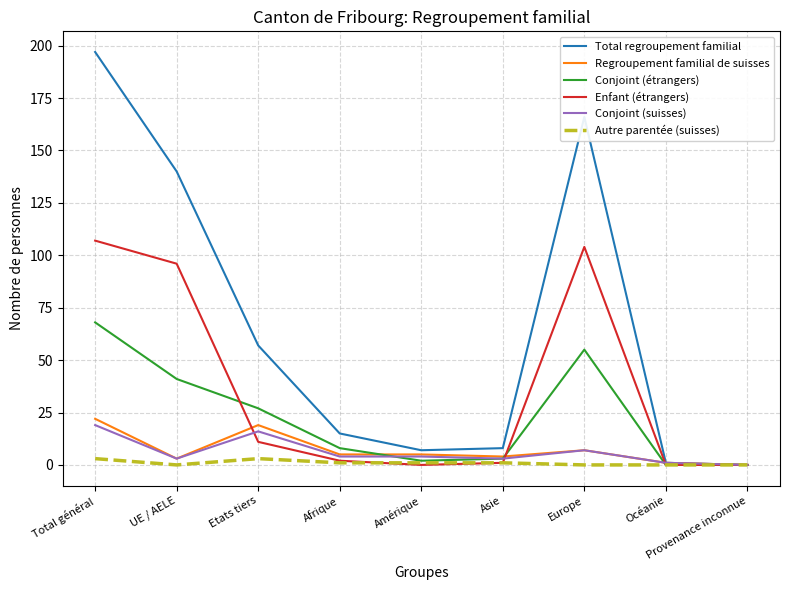

Which series has the largest total across all categories?

Total regroupement familial